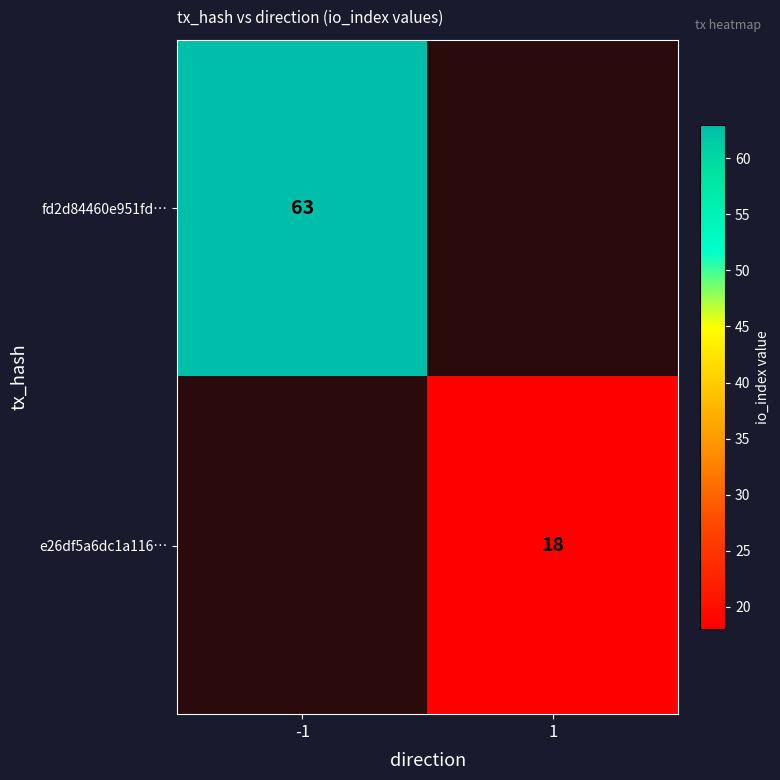

How many positive values does the e26df5a6dc1a116… series have?

1